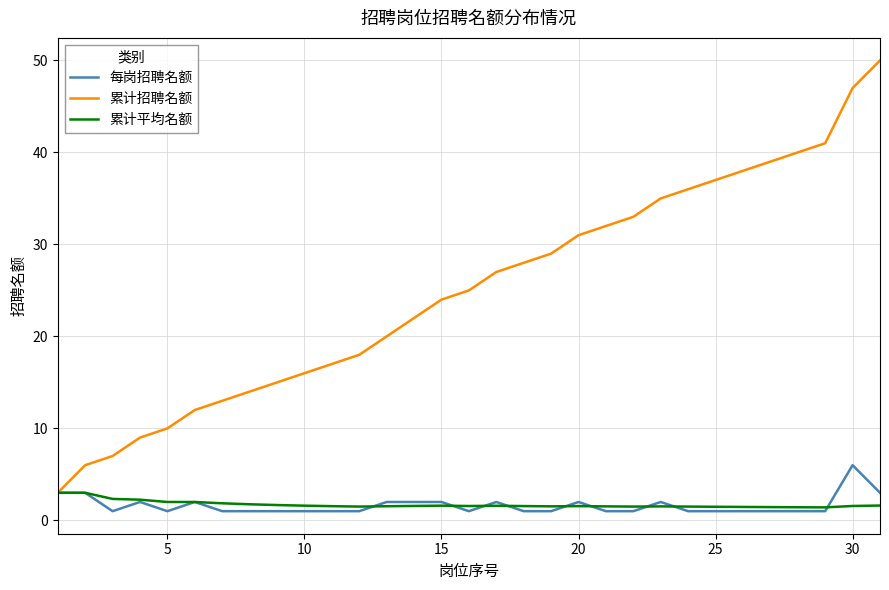

Rank the series by their maximum value, from lowest to highest.

累计平均名额, 每岗招聘名额, 累计招聘名额